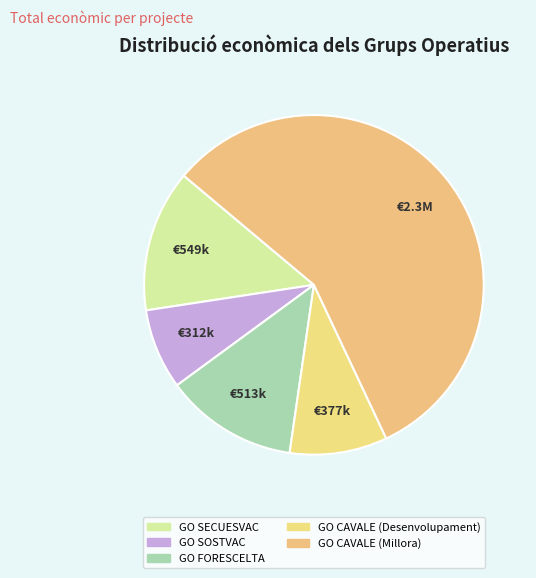

To the nearest percent, what percentage of the pie is GO CAVALE (Desenvolupament)?

9%